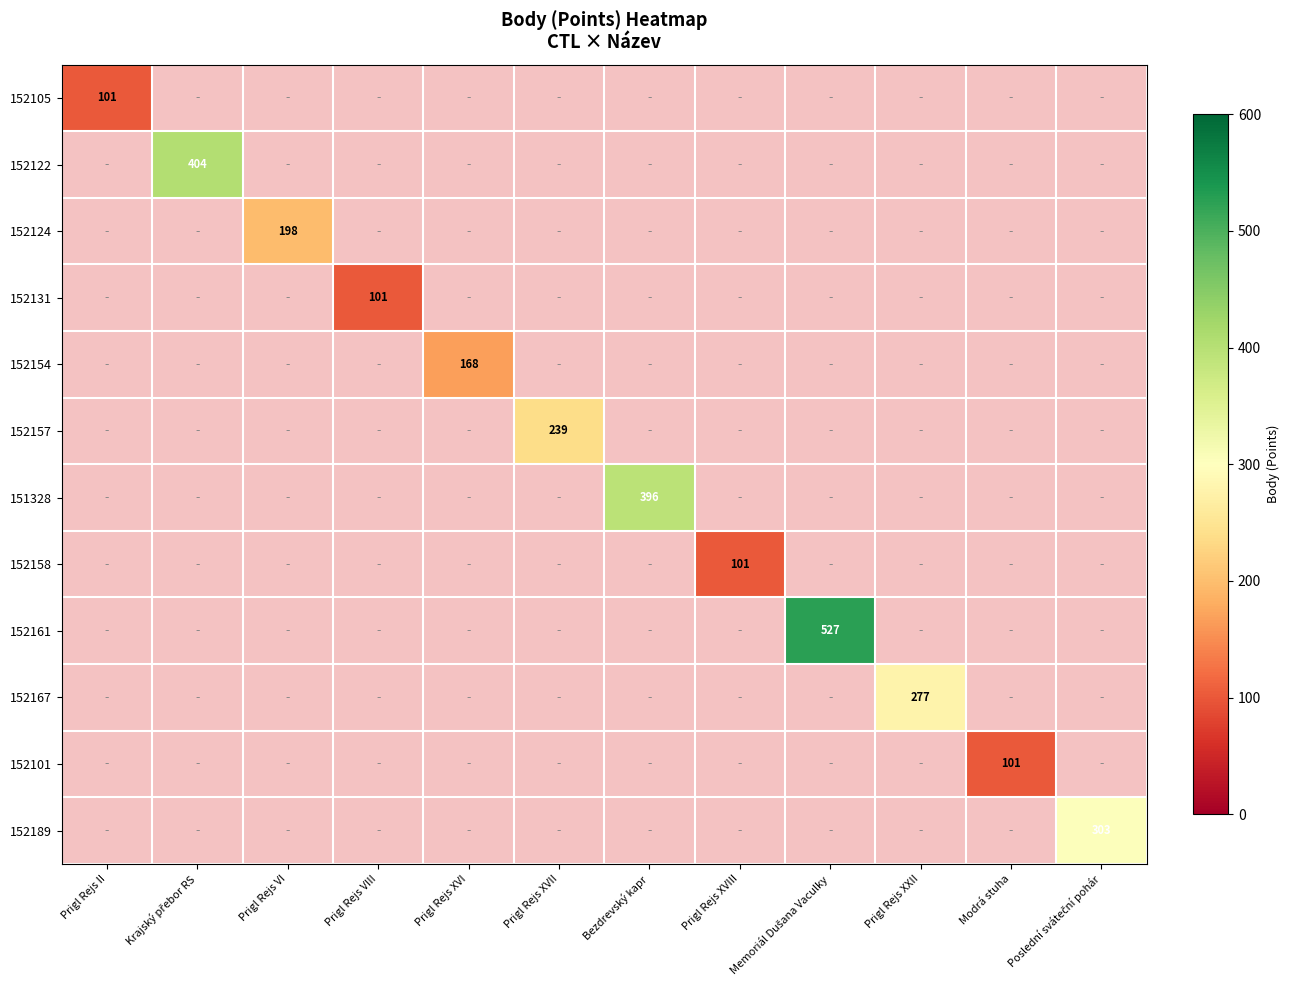

Is the value of 152124 at Krajský přebor RS greater than the value of 152167 at Prigl Rejs XVI?

No